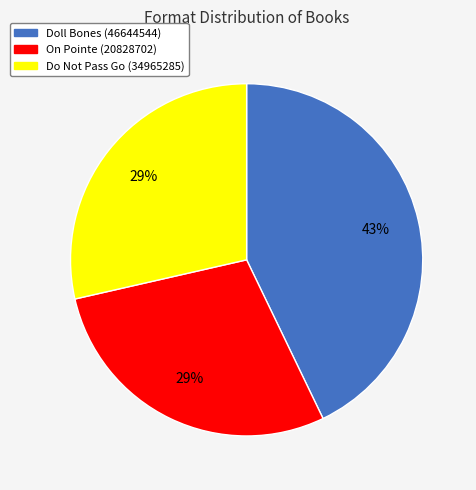

The Doll Bones (46644544) slice represents 43% of the pie. True or false?

True